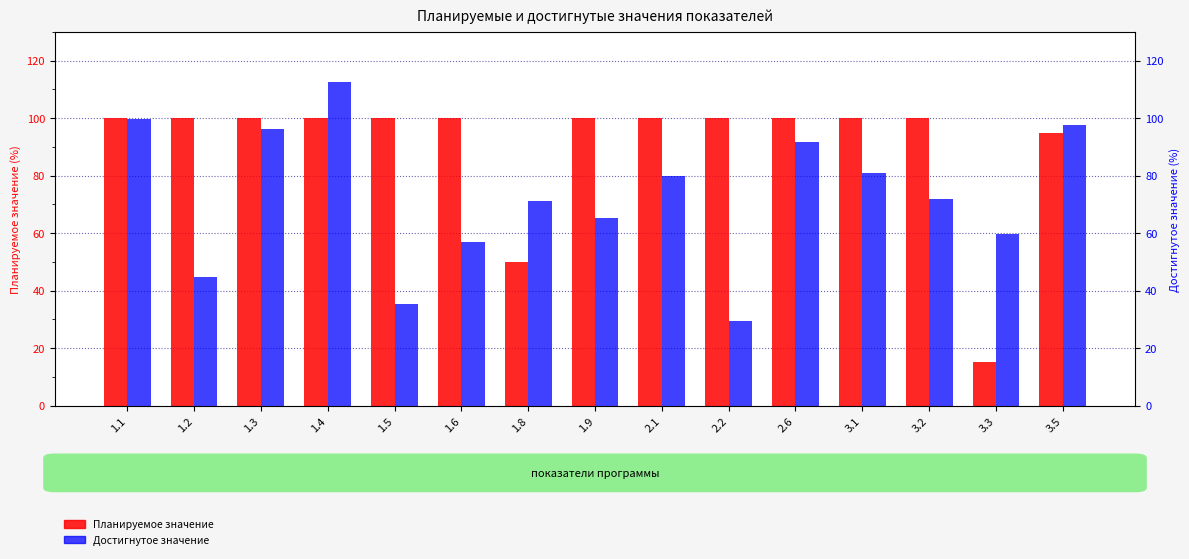

The Планируемое значение series shows 100.0 at 2.6. True or false?

True